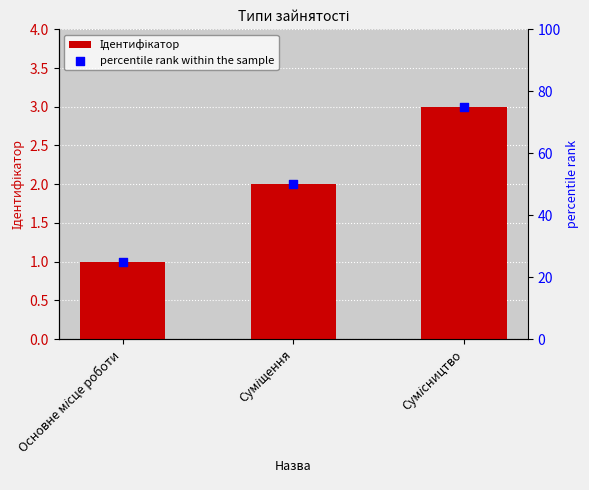

What are all the series names shown in the legend?

Ідентифікатор, percentile rank within the sample